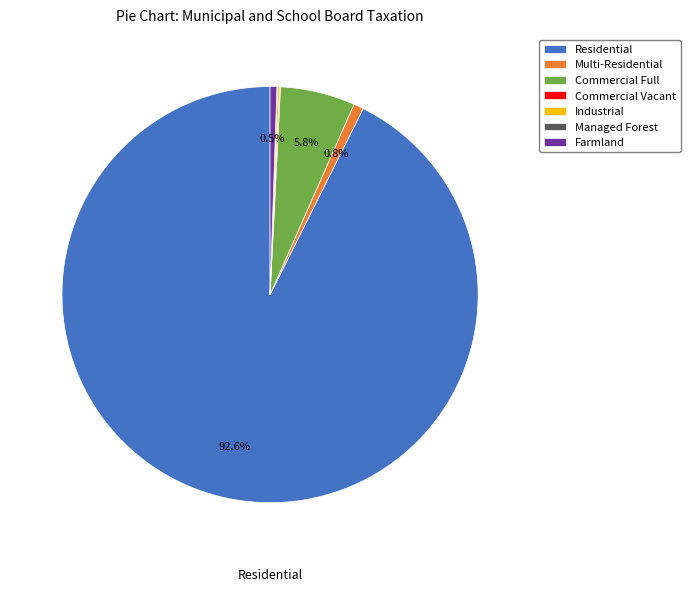

What is the largest slice in the pie chart?

Residential